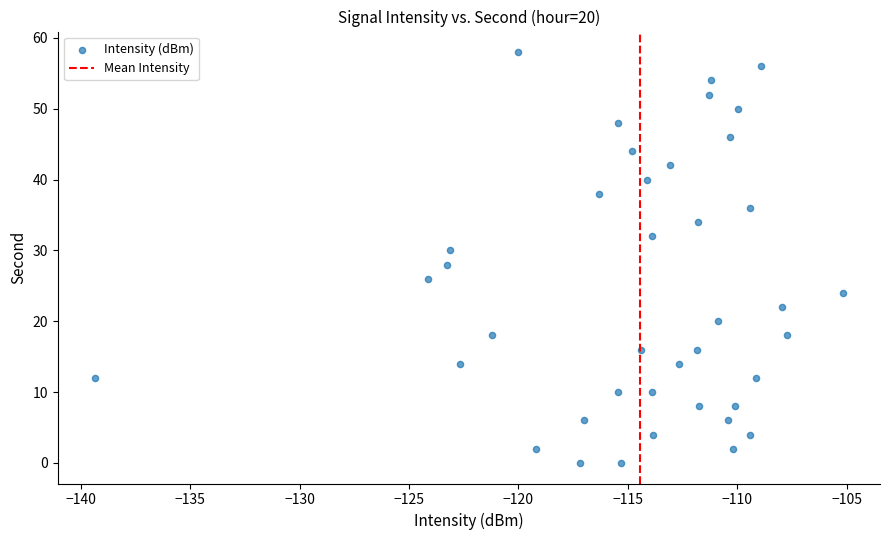

What is the range of Y values (max minus min)?

58